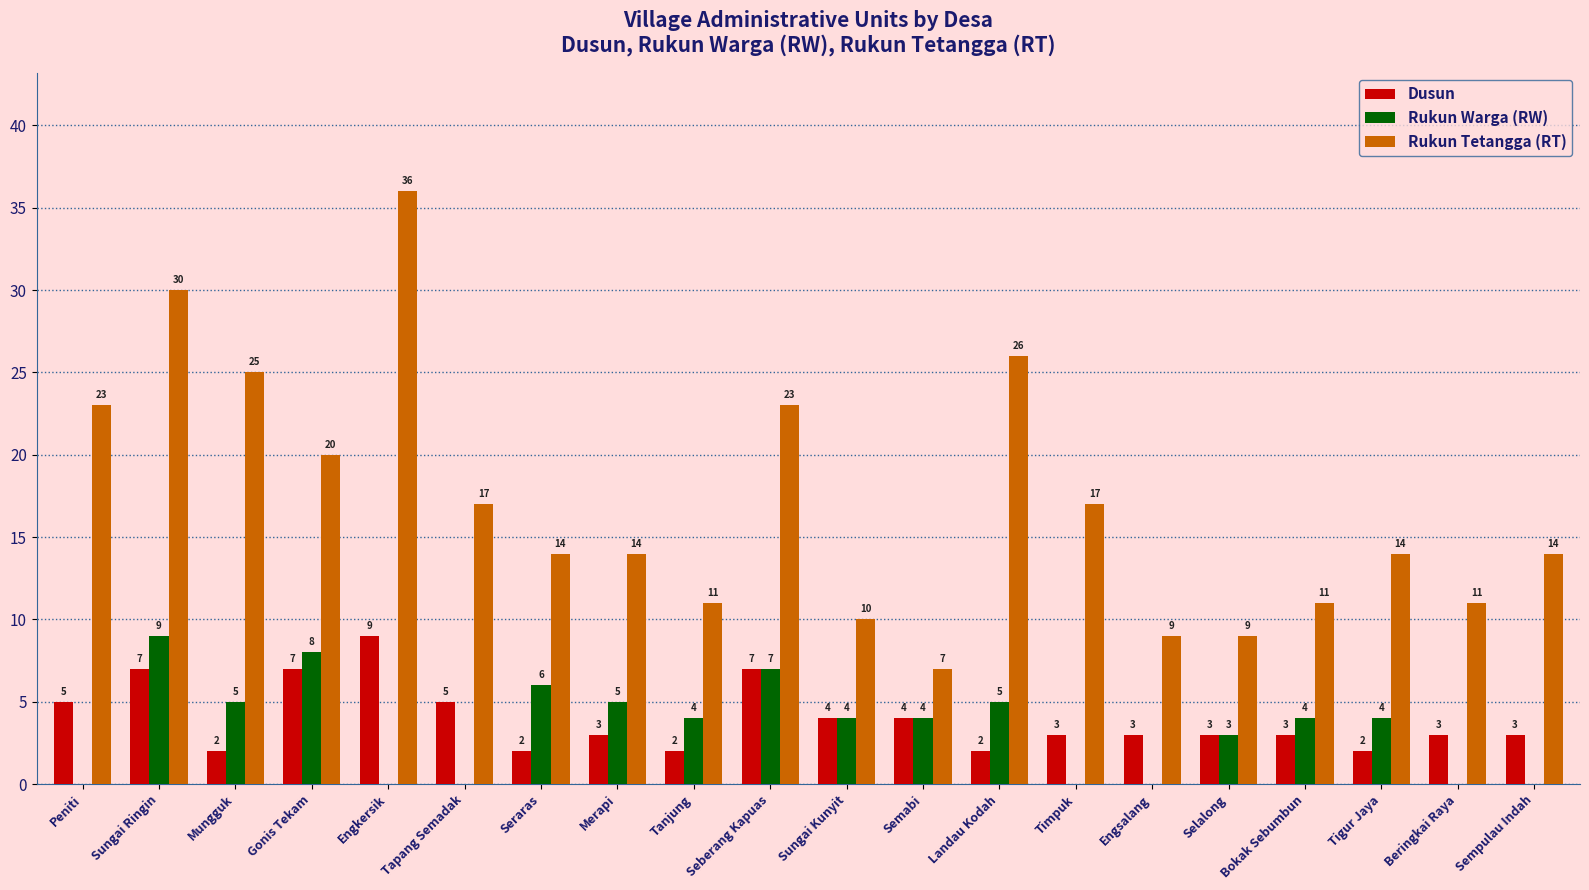

Which series has the largest range (max minus min)?

Rukun Tetangga (RT)